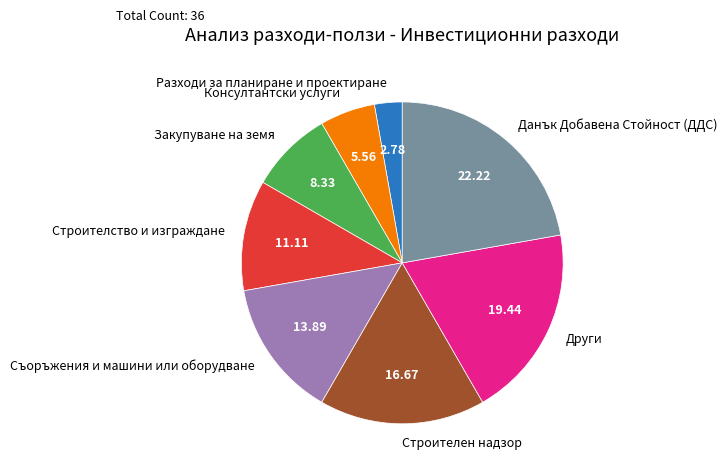

Combined, do Строителство и изграждане and Консултантски услуги account for over 50%?

No